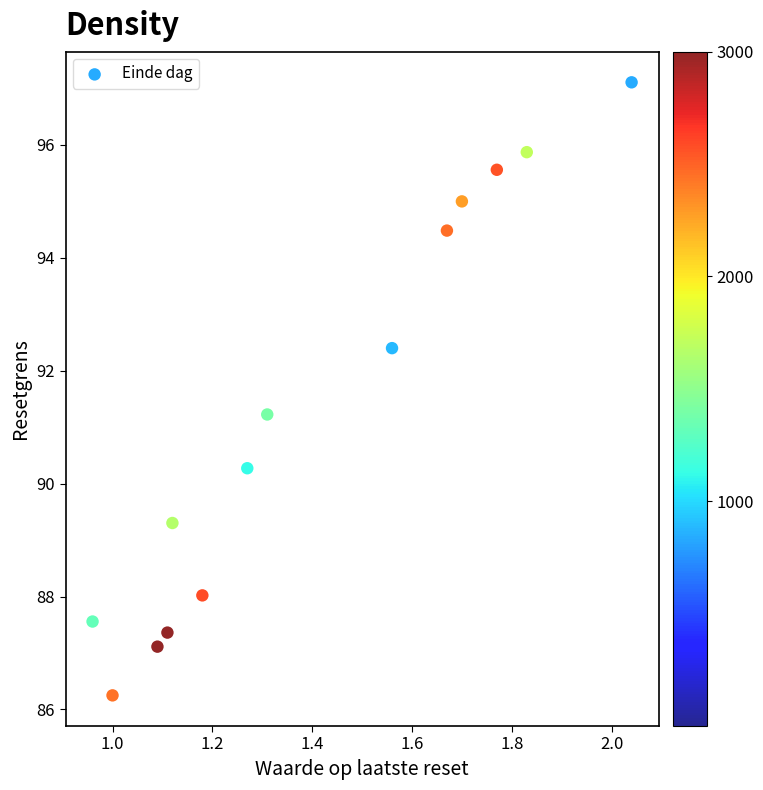

What is the range of Y values (max minus min)?

10.9